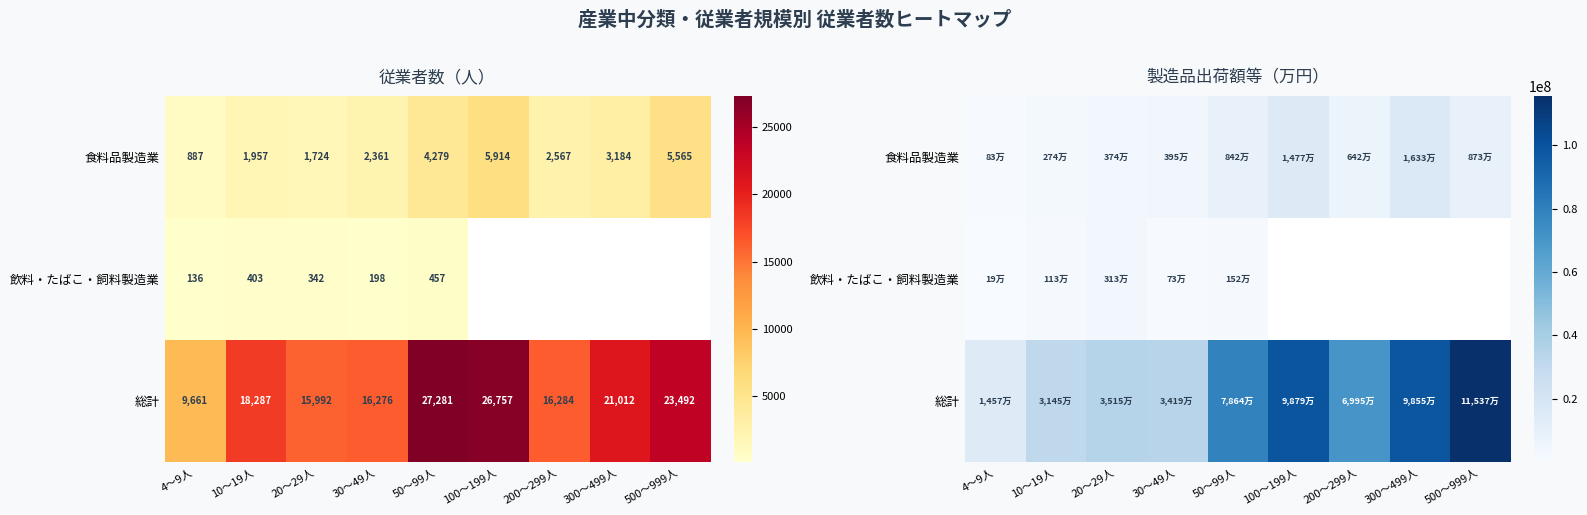

What is the difference between the second highest and minimum values in the 総計 series?

84215462.0